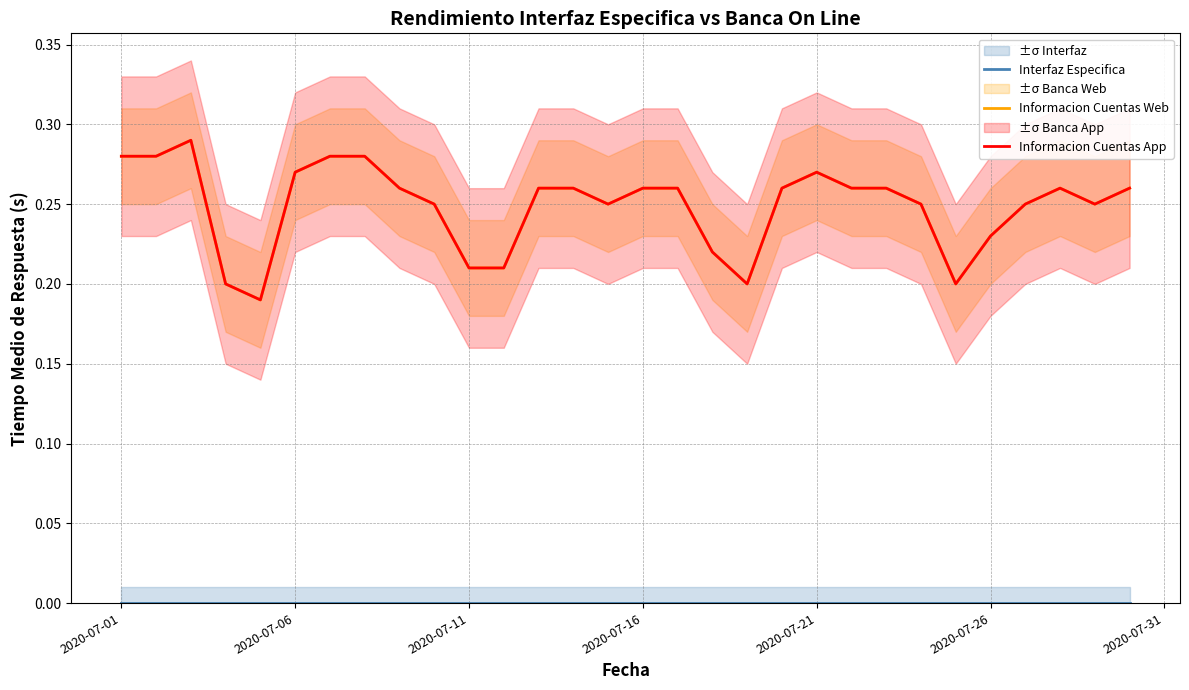

What is the difference between the maximum and minimum values in the Informacion Cuentas Web series?

0.1